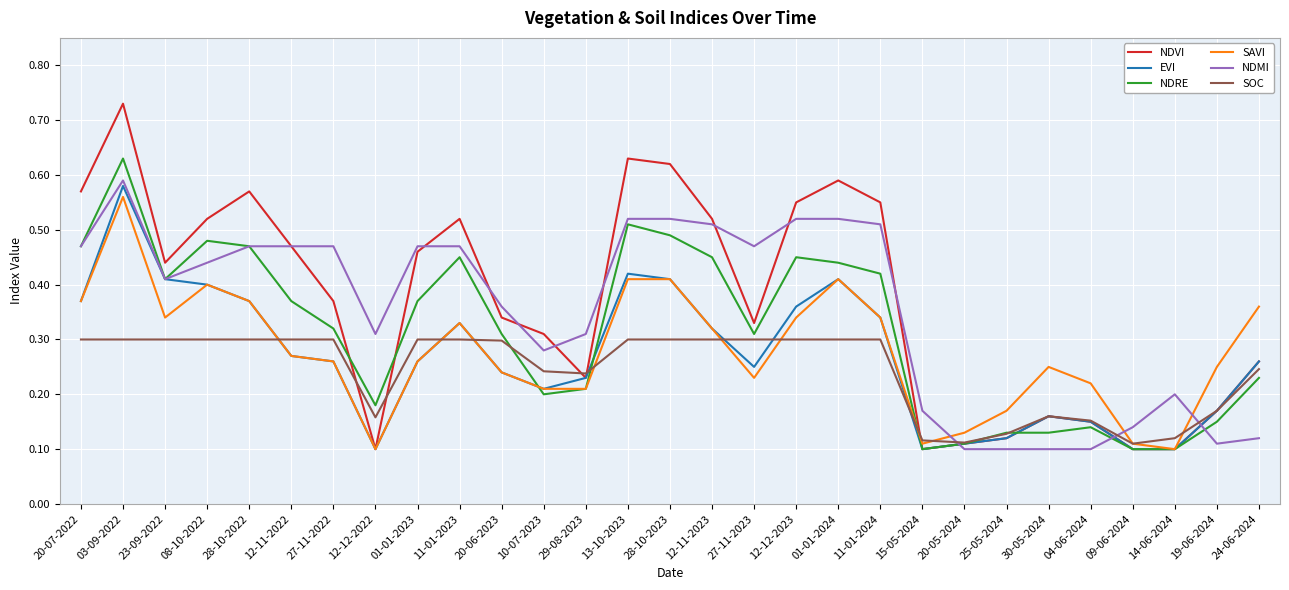

Which category has the highest value in the NDRE series?

03-09-2022